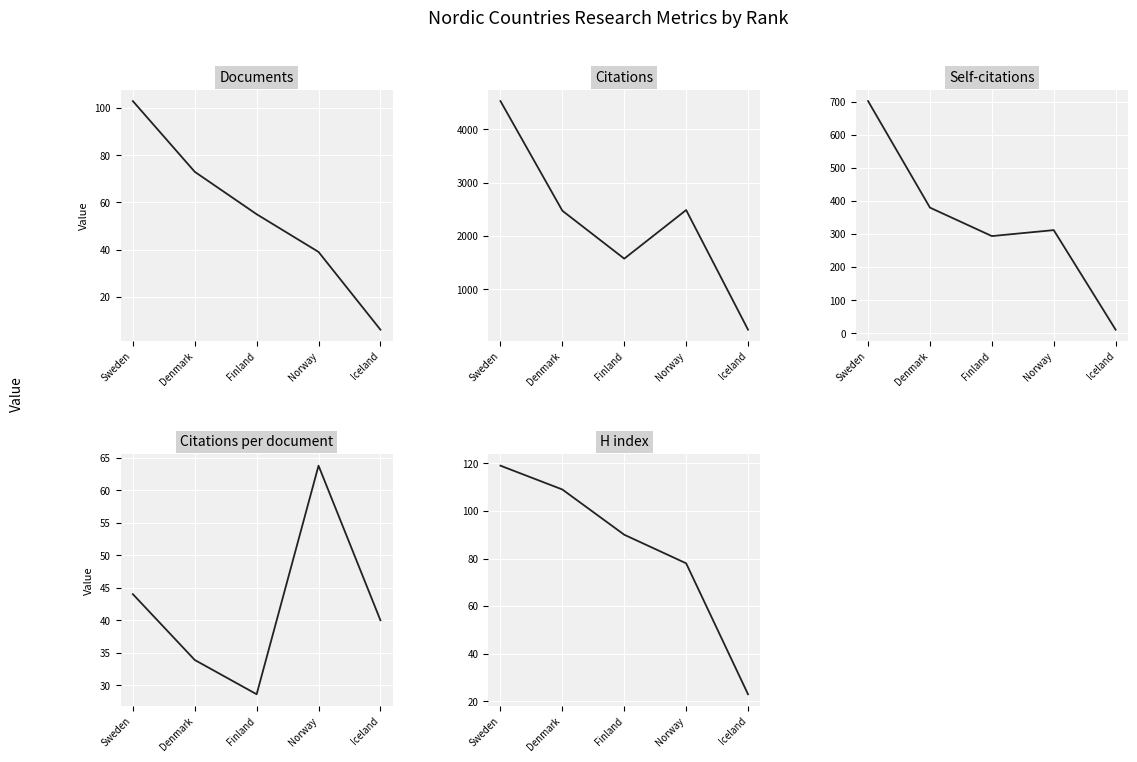

At which category does Citations reach its first local valley?

Finland